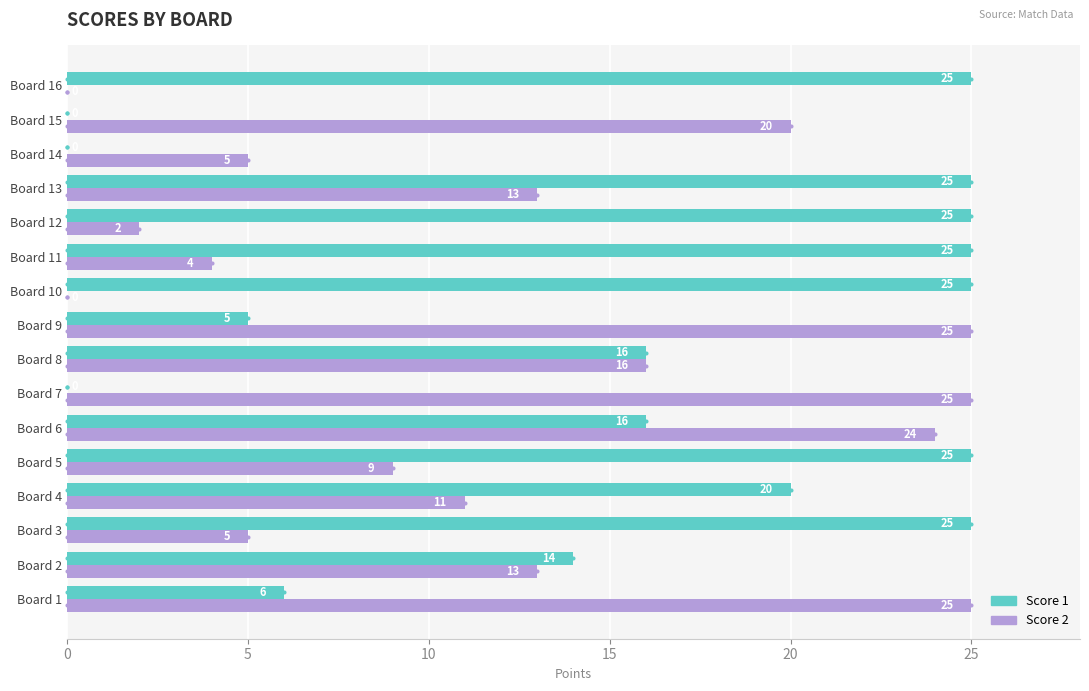

Is it true that Score 2 equals 5 at Board 3?

True